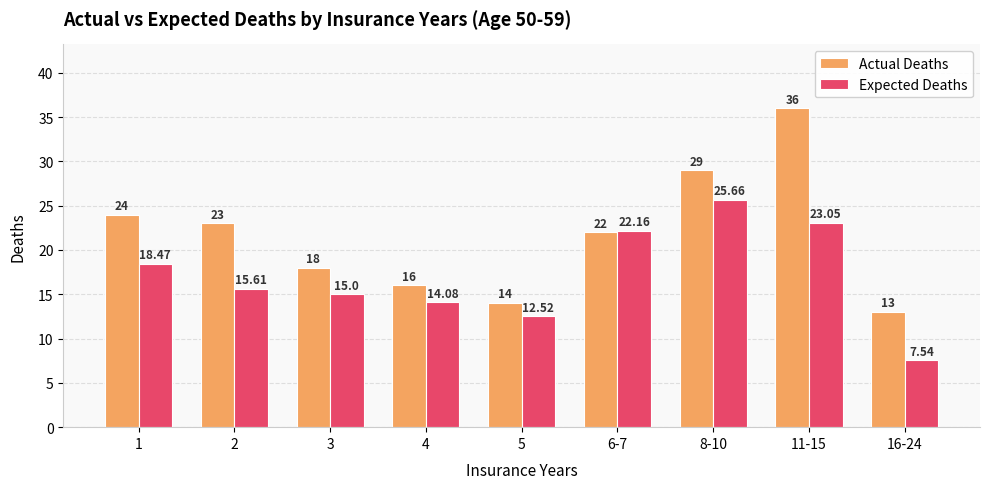

At which category is the sum across all series the highest?

11-15